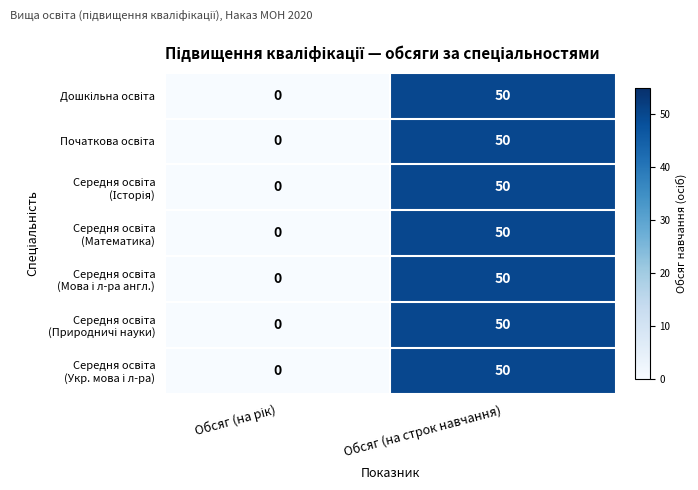

Which category has the highest value across all series?

Обсяг (на строк навчання)